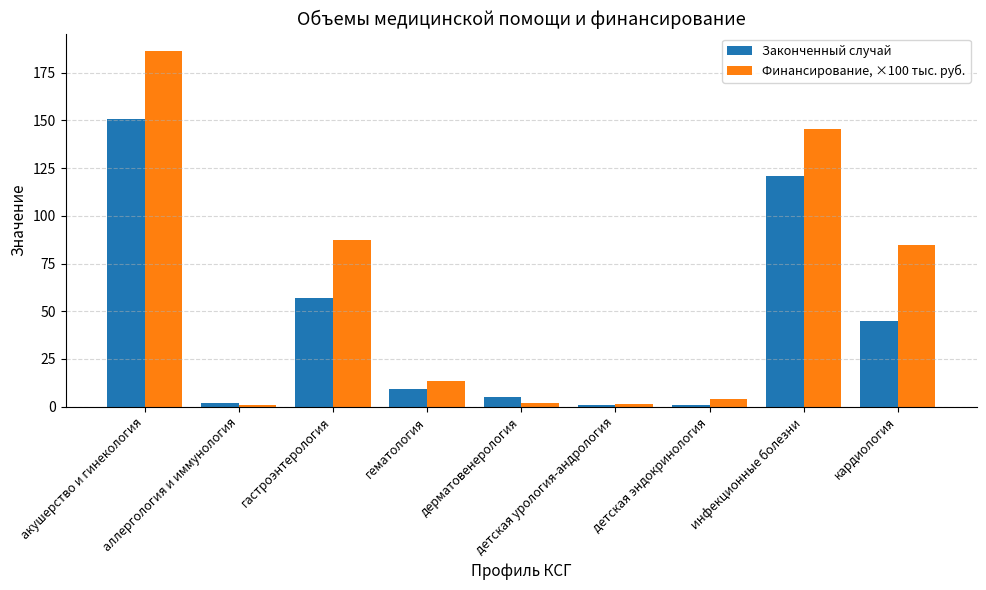

Which series has the largest range (max minus min)?

Финансирование, ×100 тыс. руб.